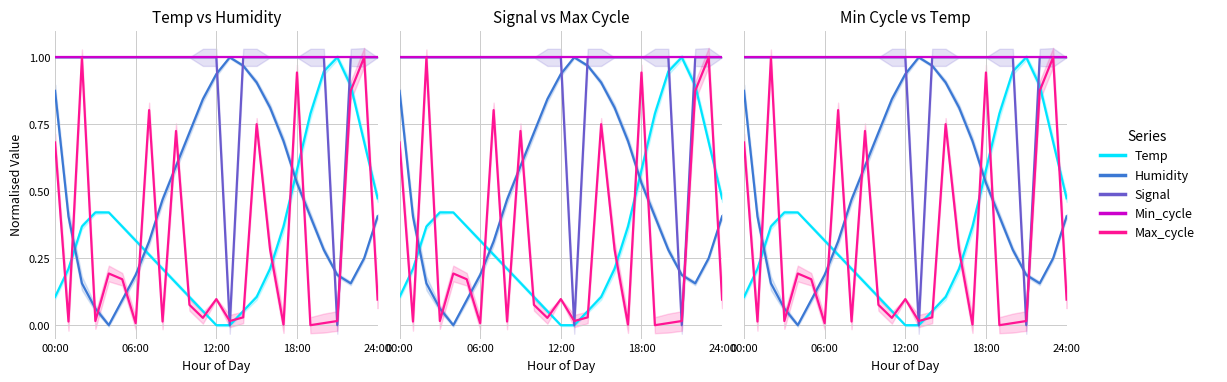

Rank the series by their maximum value, from lowest to highest.

Temp, Humidity, Signal, Min_cycle, Max_cycle